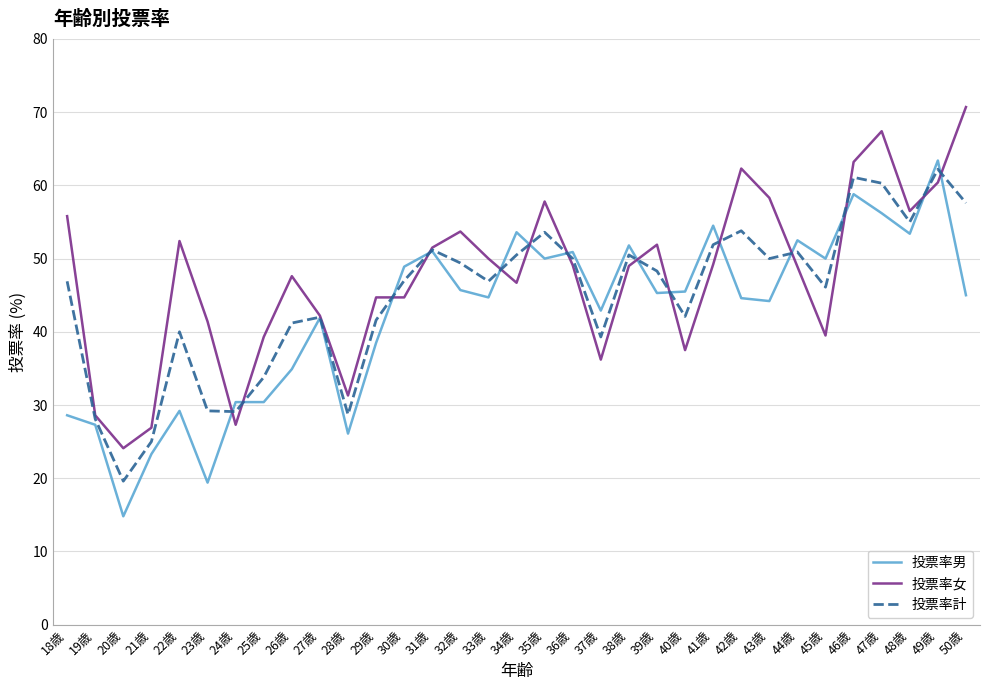

True or false: 投票率計 and 投票率女 intersect in this chart.

True